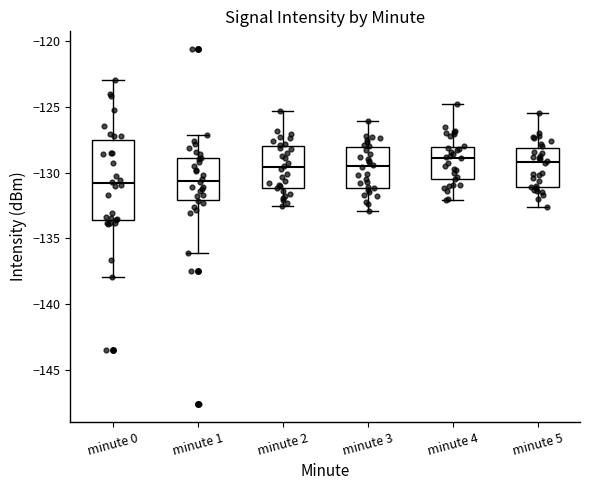

Which box is the tallest, from its lower edge to its upper edge?

minute 0